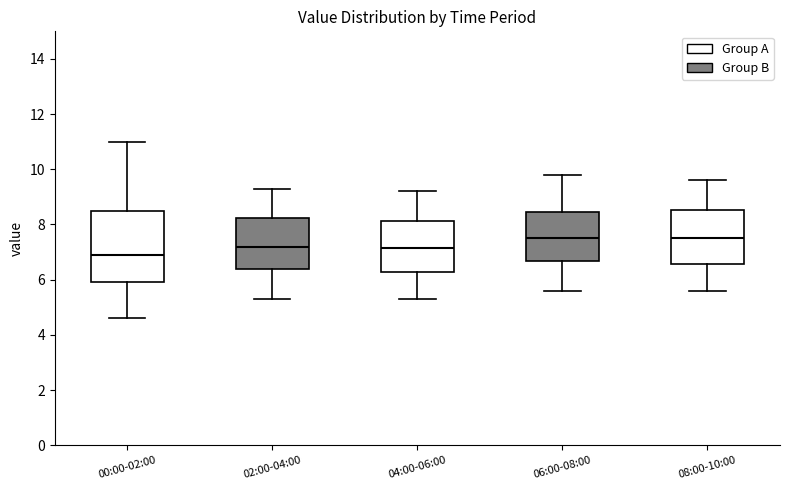

Which box is the tallest, from its lower edge to its upper edge?

00:00-02:00